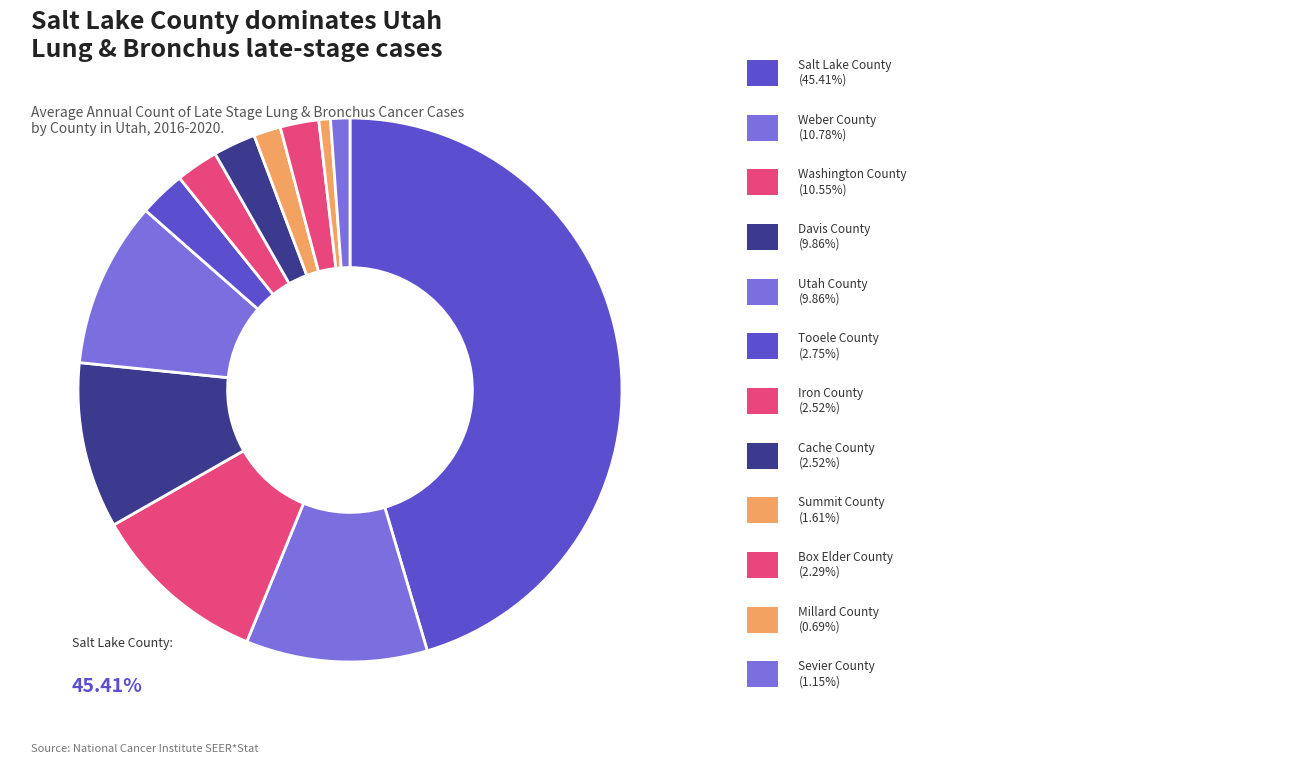

Count the number of slices in the pie.

12